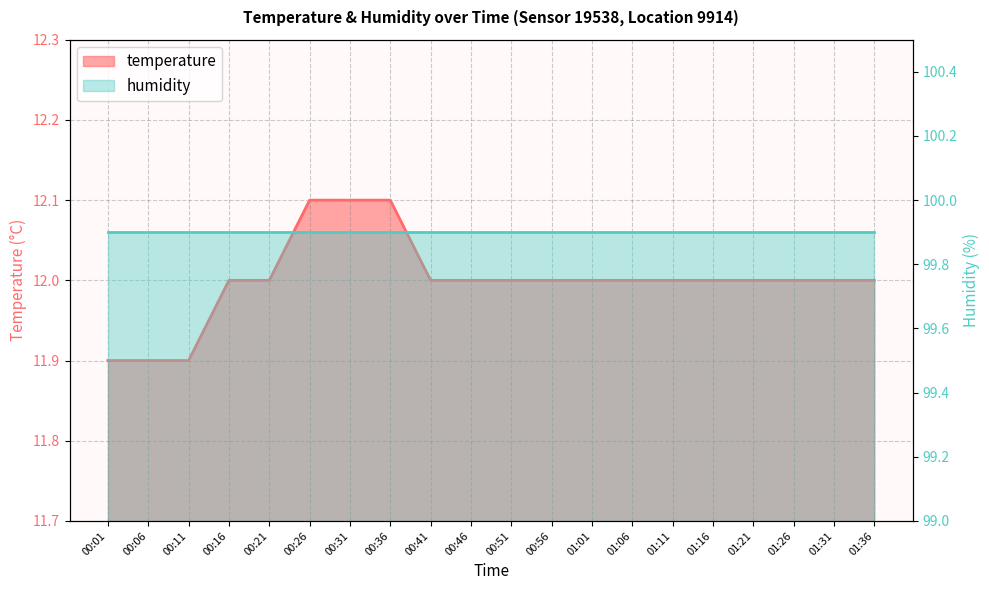

Reading left to right, transcribe all the data shown in this chart.

11.9	11.9	11.9	12.0	12.0	12.1	12.1	12.1	12.0	12.0	12.0	12.0	12.0	12.0	12.0	12.0	12.0	12.0	12.0	12.0